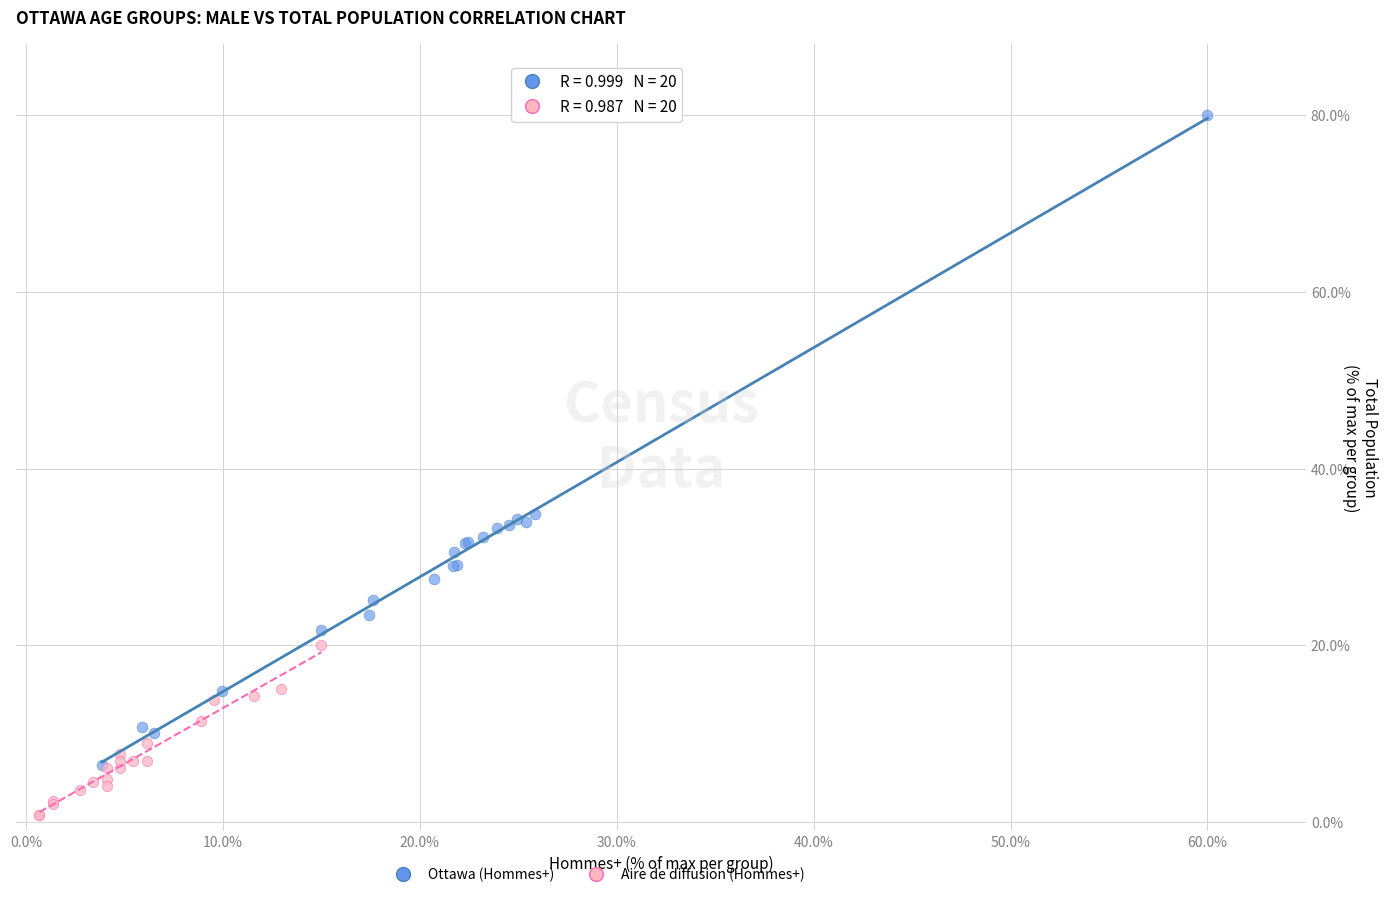

Which series reaches the maximum Y coordinate?

Ottawa (Hommes+)